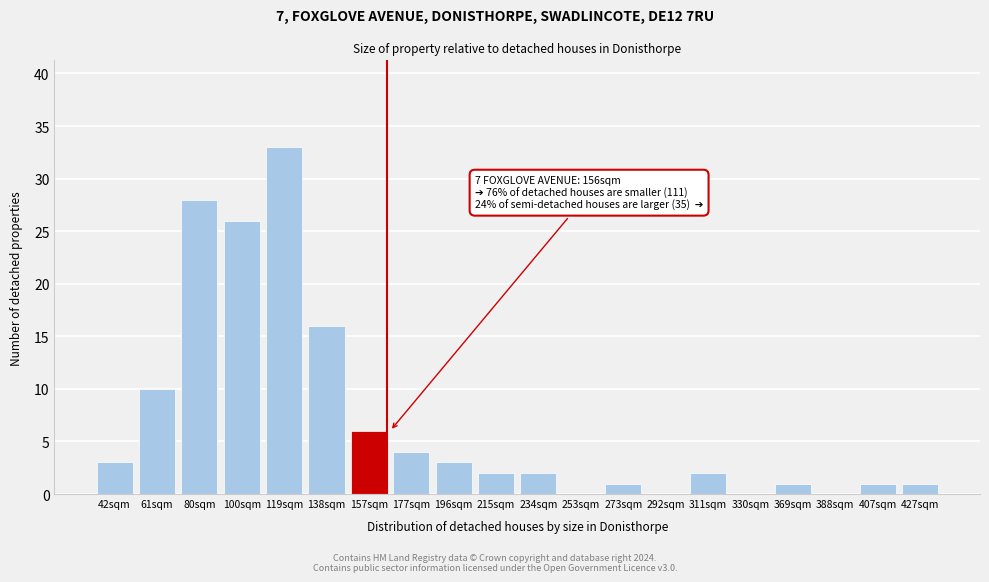

Reading right to left, what are all the values shown in this chart?

427sqm=1	407sqm=1	388sqm=0	369sqm=1	330sqm=0	311sqm=2	292sqm=0	273sqm=1	253sqm=0	234sqm=2	215sqm=2	196sqm=3	177sqm=4	157sqm=6	138sqm=16	119sqm=33	100sqm=26	80sqm=28	61sqm=10	42sqm=3